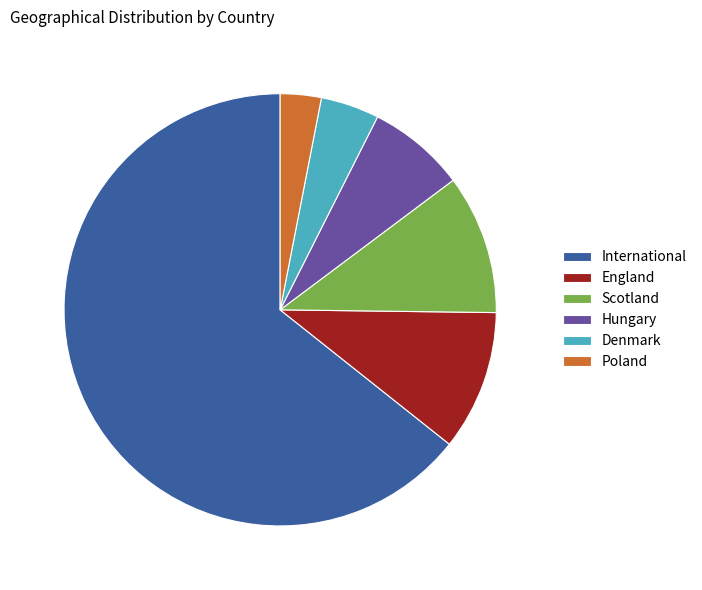

The Hungary slice represents 15% of the pie. True or false?

False